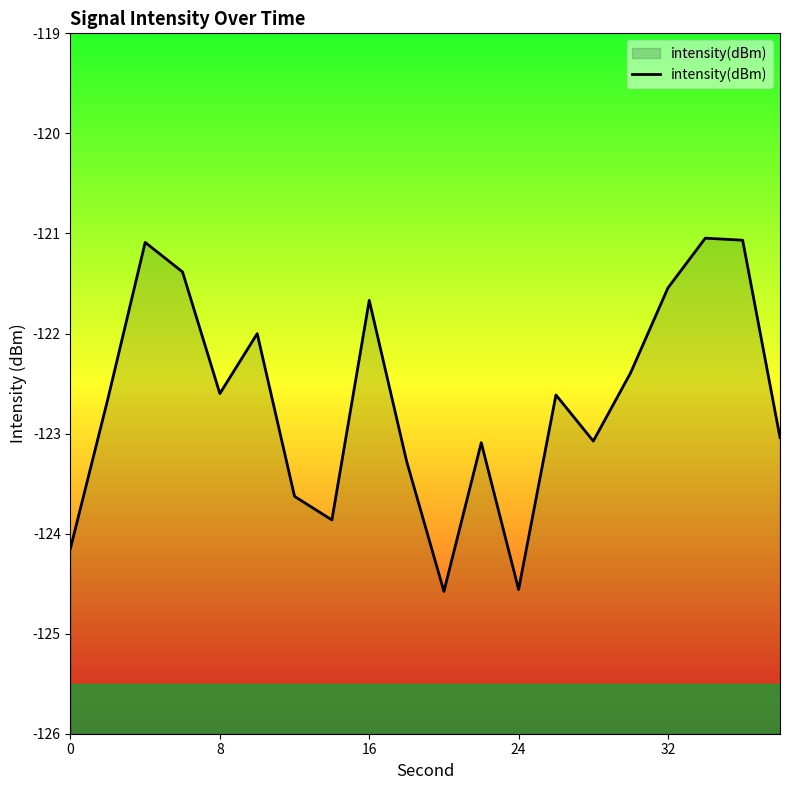

How many categories are shown in the chart?

20